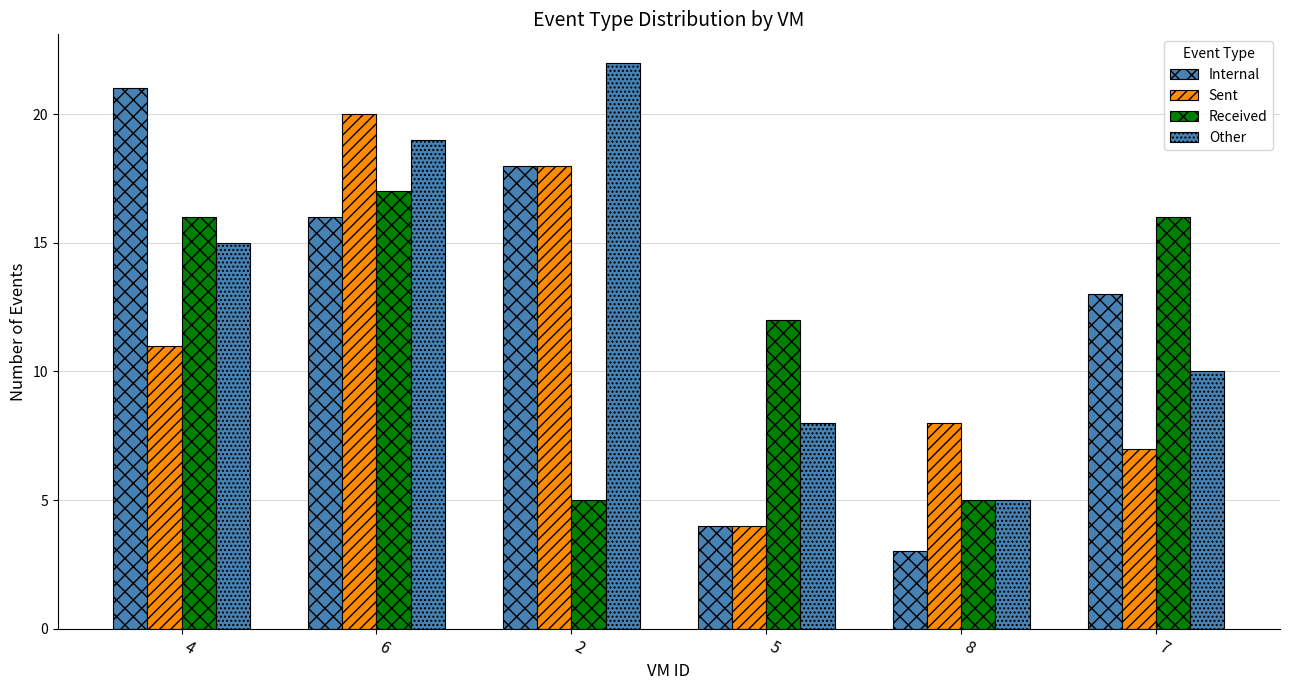

Reading left to right, extract all data points from this chart.

Internal: 4=21	6=16	2=18	5=4	8=3	7=13
Sent: 4=11	6=20	2=18	5=4	8=8	7=7
Received: 4=16	6=17	2=5	5=12	8=5	7=16
Other: 4=15	6=19	2=22	5=8	8=5	7=10